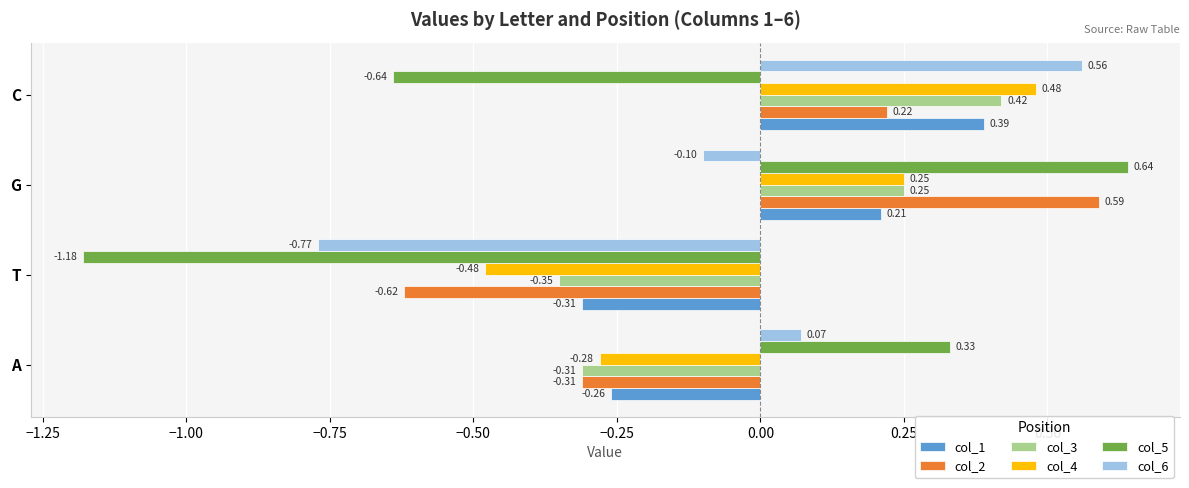

At which category does the chart reach its minimum across all series?

T